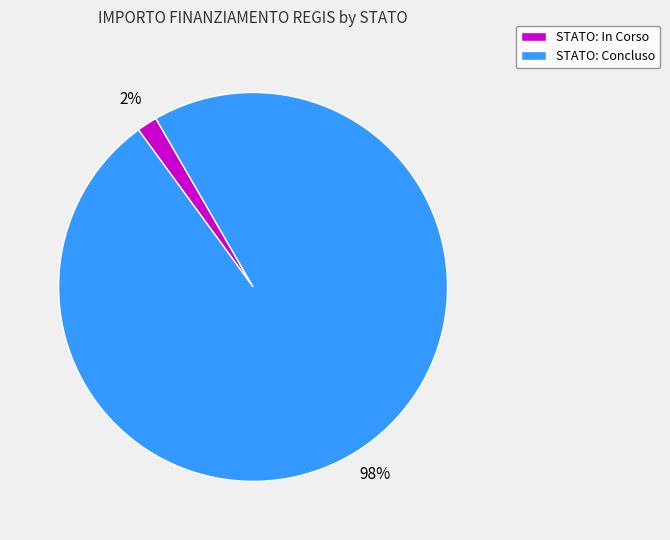

What percentage is the STATO: In Corso slice, to the nearest percent?

2%